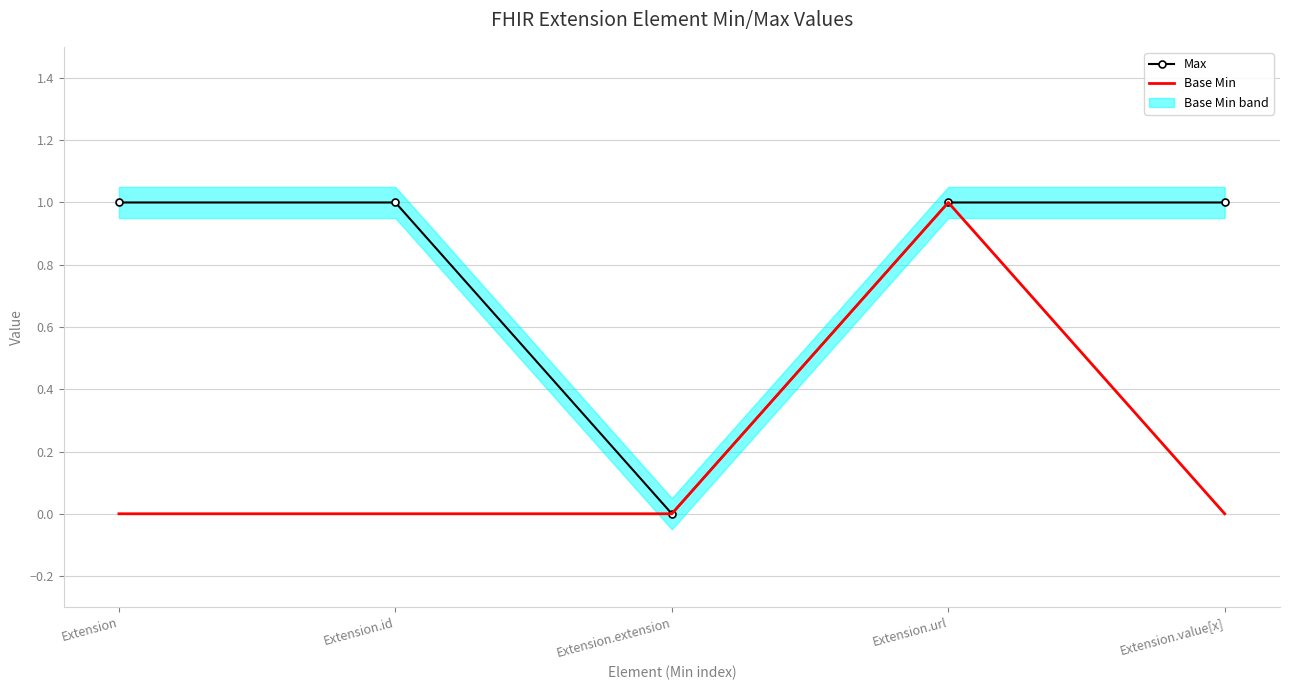

What is the difference between the maximum and second lowest values in the Base Min series?

1